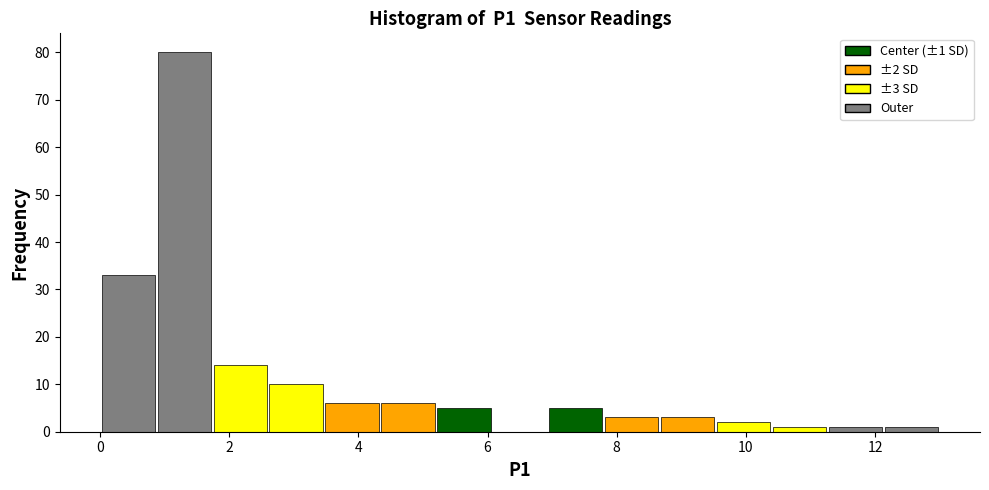

Which range on the x-axis has the tallest bar?

0.8 to 1.8